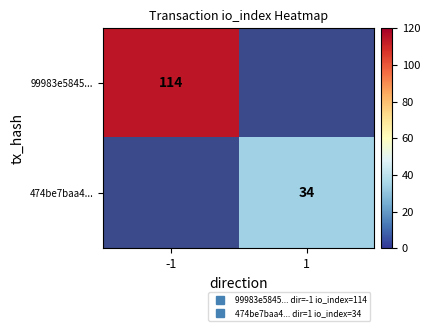

Rank the categories by 99983e5845... value from highest to lowest.

-1, 1